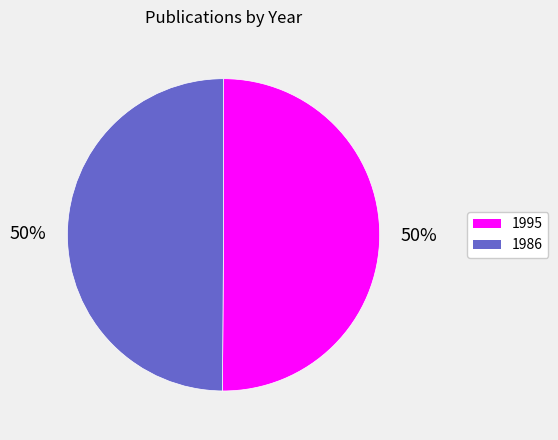

The 1995 slice represents 38% of the pie. True or false?

False